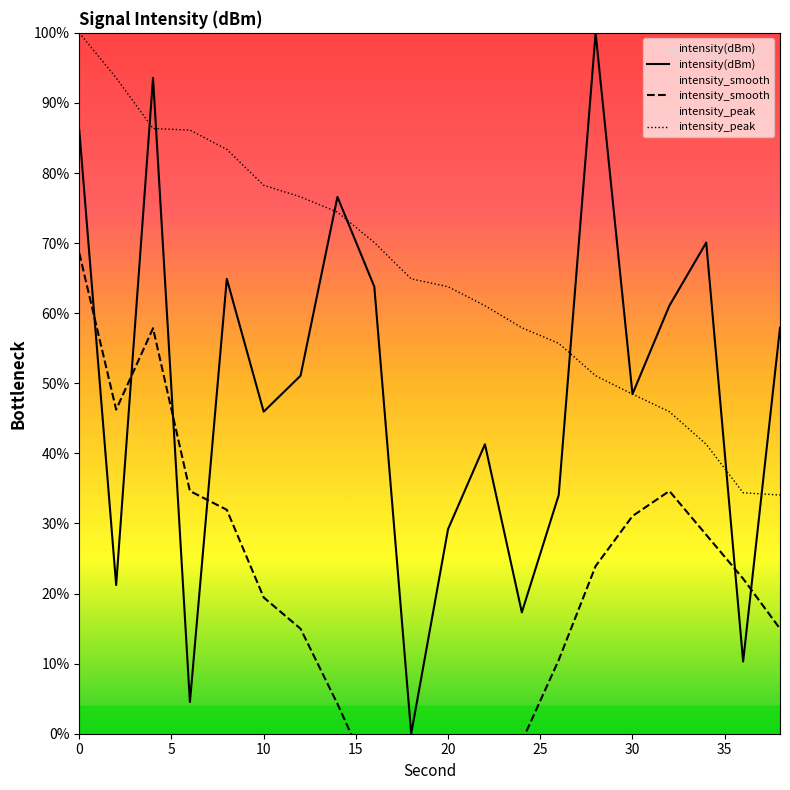

Which series has the largest total across all categories?

intensity_peak